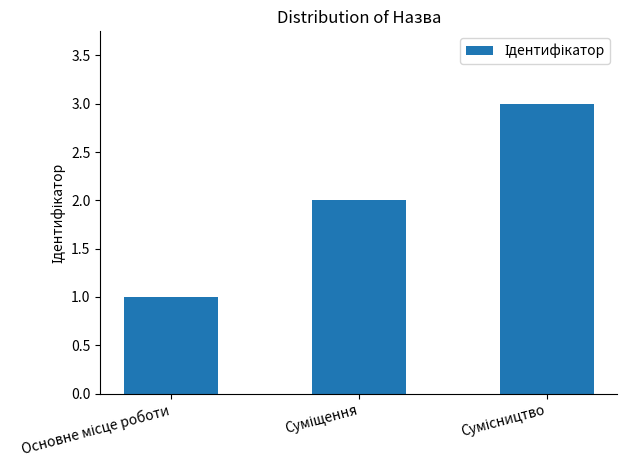

What is the greatest value displayed?

3